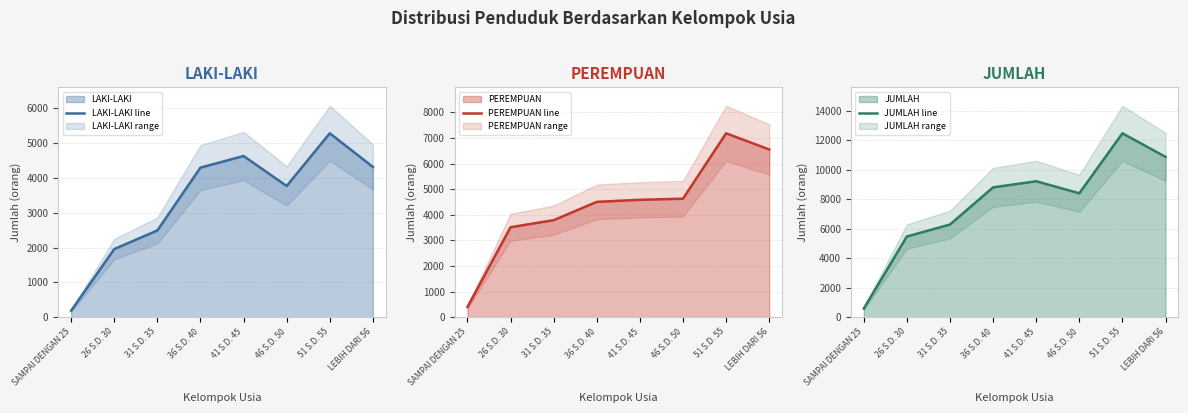

Rank the categories by LAKI-LAKI line value from lowest to highest.

SAMPAI DENGAN 25, 26 S.D. 30, 31 S.D. 35, 46 S.D. 50, 36 S.D. 40, LEBIH DARI 56, 41 S.D. 45, 51 S.D. 55